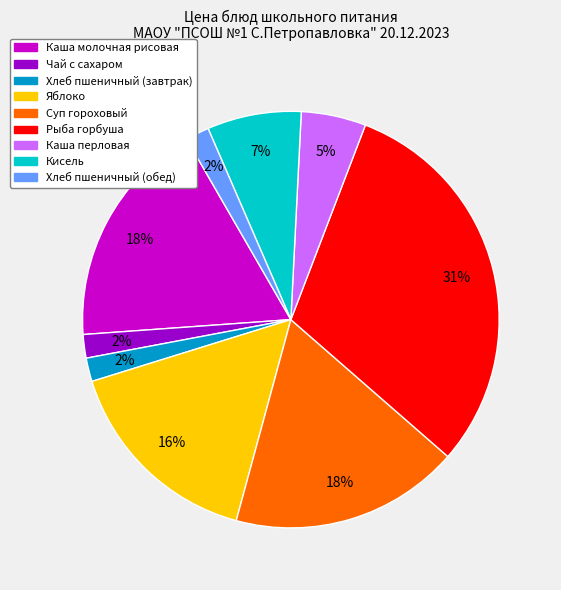

To the nearest percent, what portion does Кисель represent?

7%